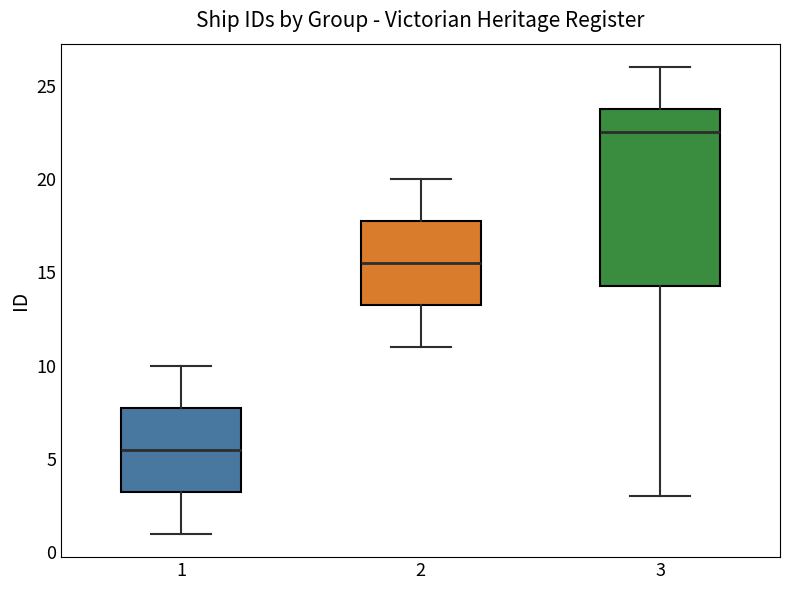

Which box has the highest median line?

3